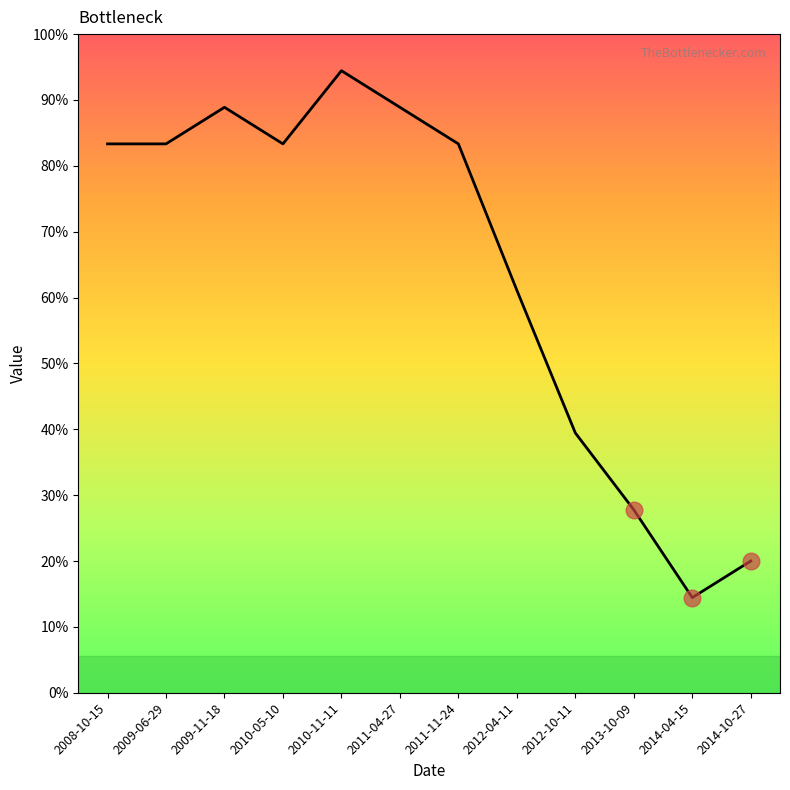

What is the label of the 8th point from the right?

2010-11-11